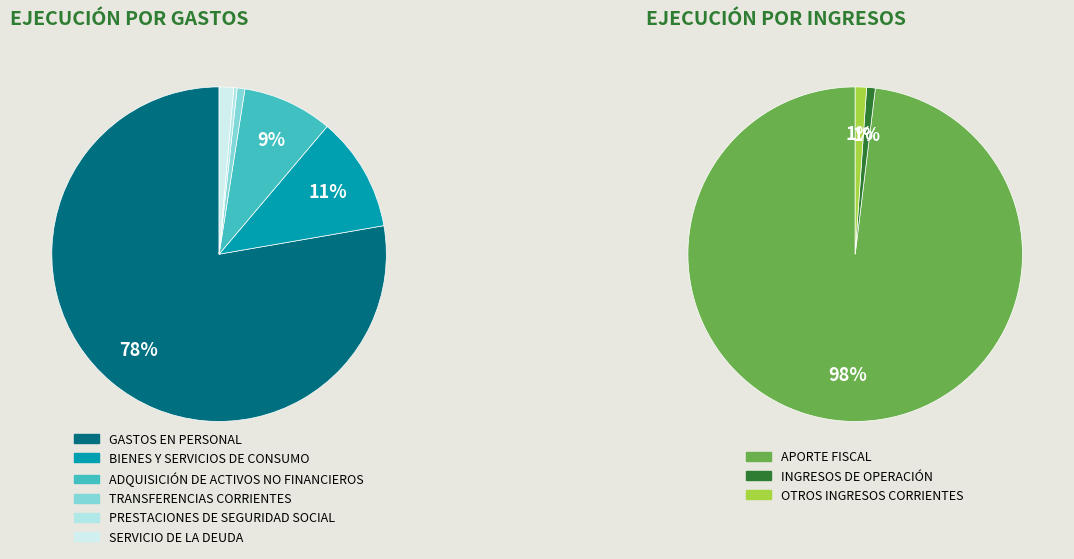

Is it true that BIENES Y SERVICIOS DE CONSUMO is 1% of the pie?

False